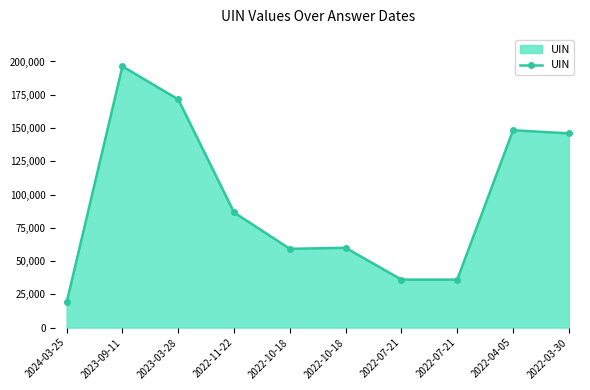

What is the approximate value at 2022-10-18, to the nearest 50?

59200